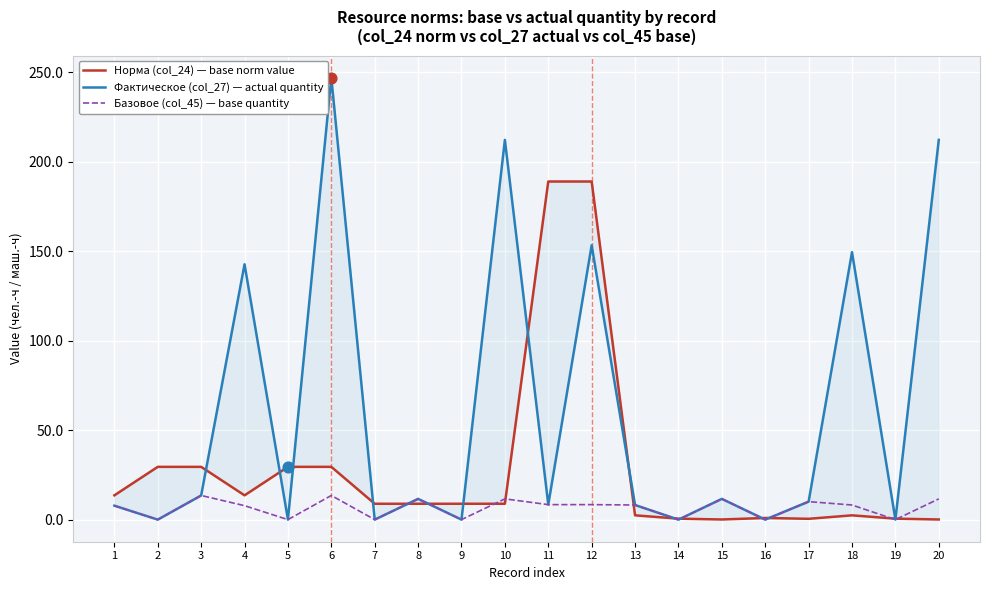

What are all the series names shown in the legend?

Норма (col_24) — base norm value, Фактическое (col_27) — actual quantity, Базовое (col_45) — base quantity